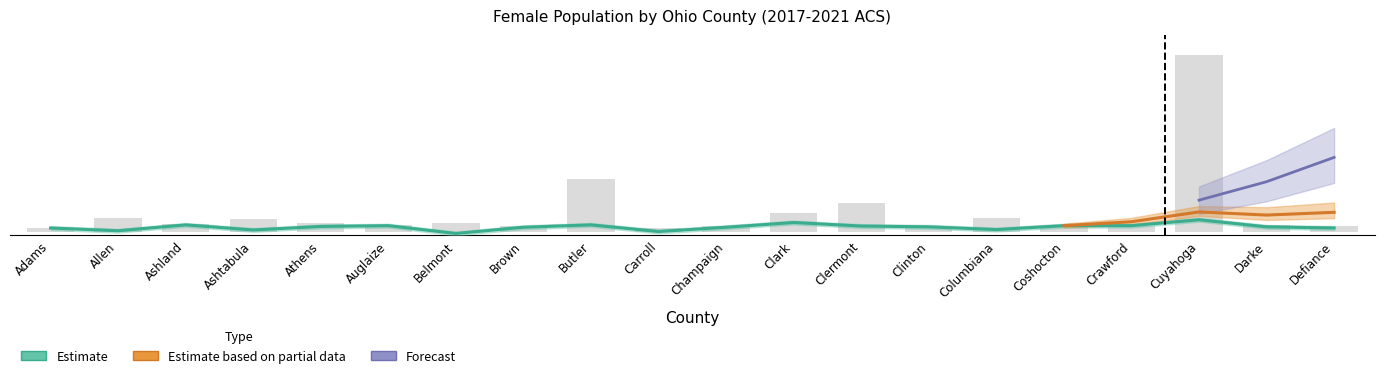

What is the label of the 3rd bar from the left?

Ashland